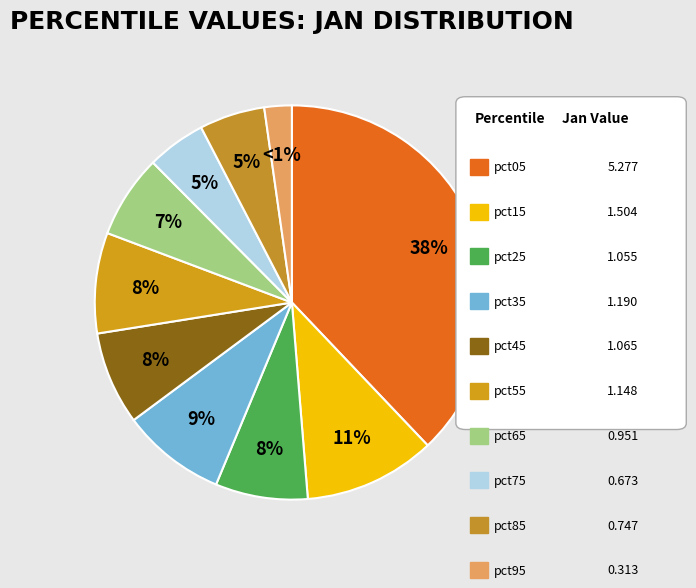

To the nearest percent, what is the combined percentage of pct65 and pct85?

12%